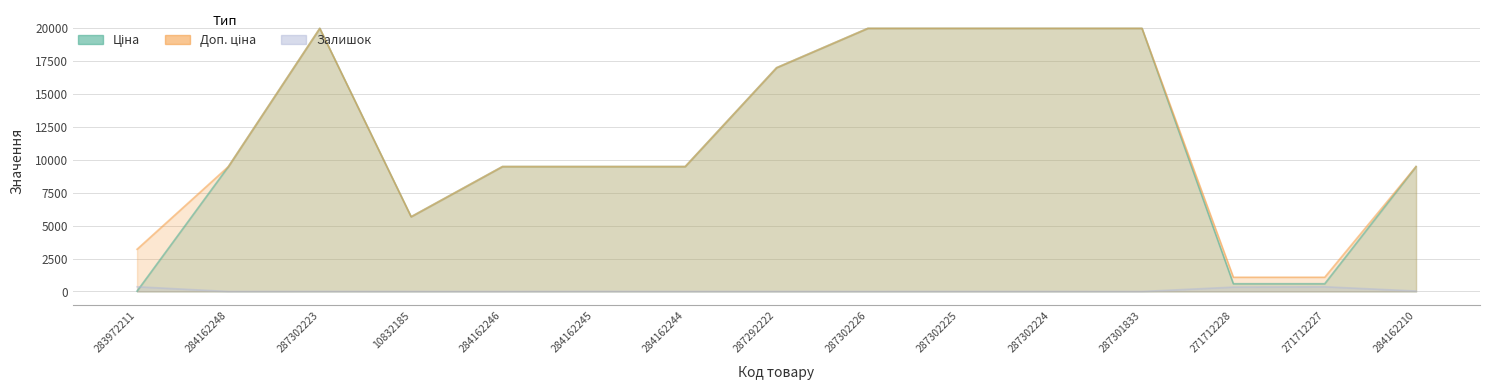

Where is Залишок nearest to the value 180?

284162210